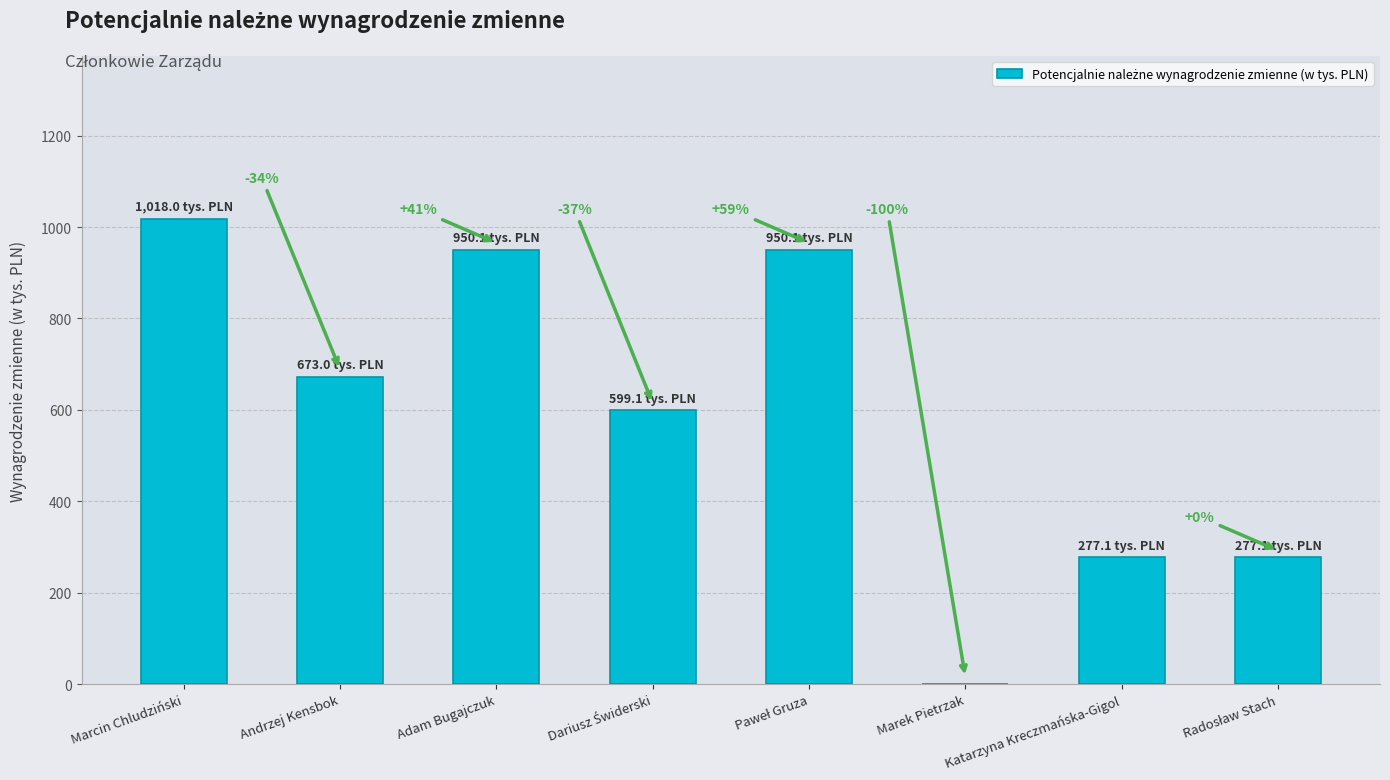

Which label corresponds to the smallest value in the chart?

Marek Pietrzak